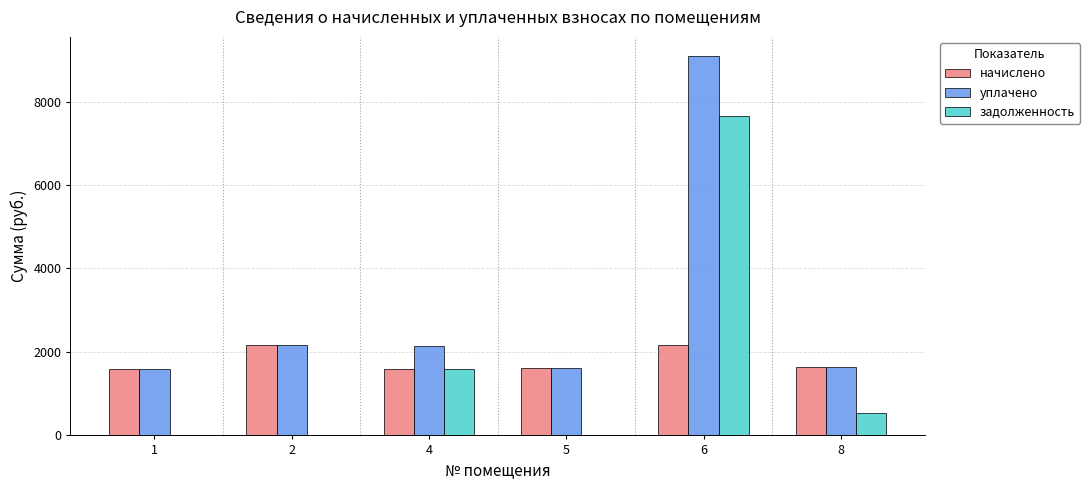

The задолженность series shows 1598.4 at 4. True or false?

True